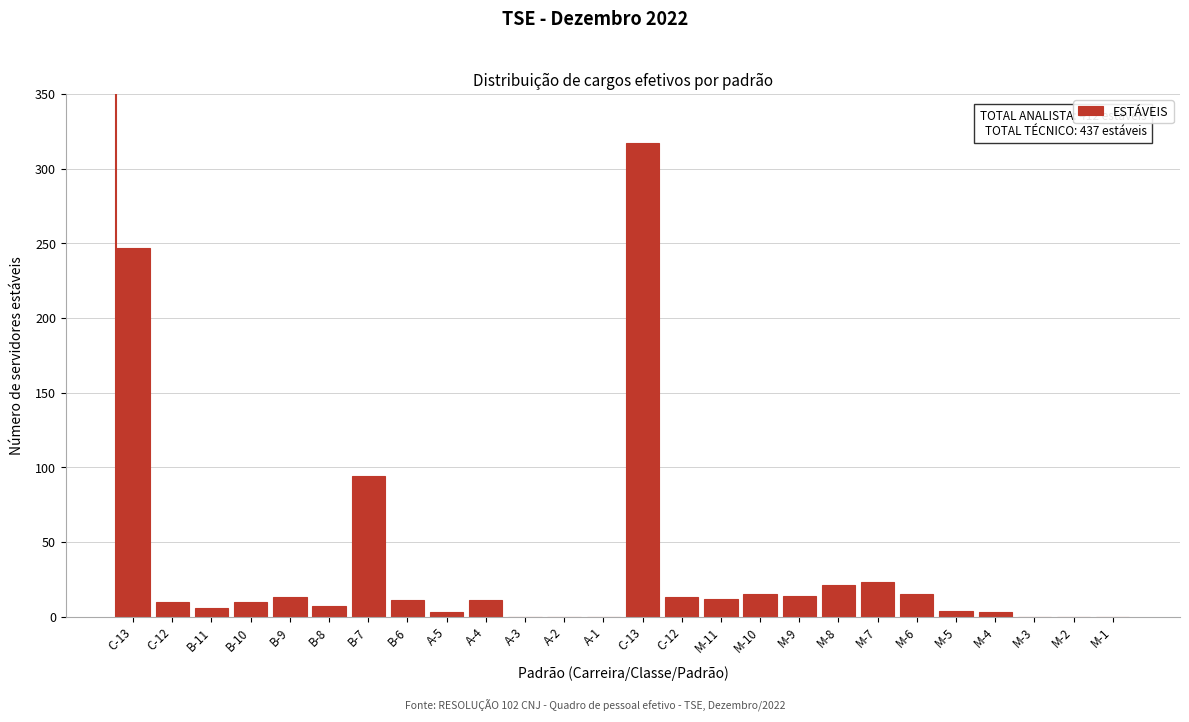

Count the number of data series in this chart.

1